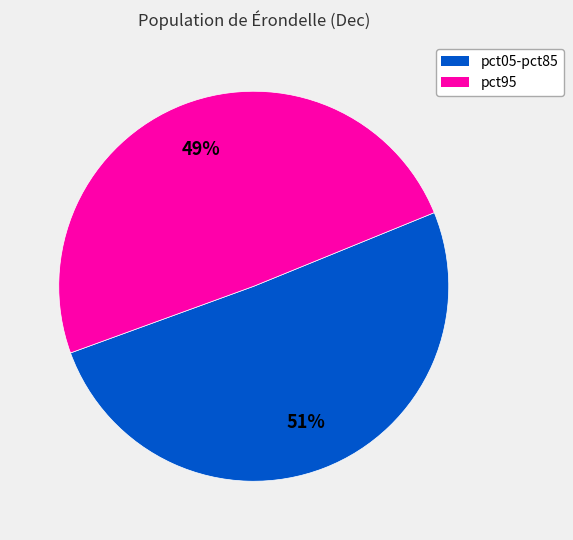

How many segments does this pie chart have?

2